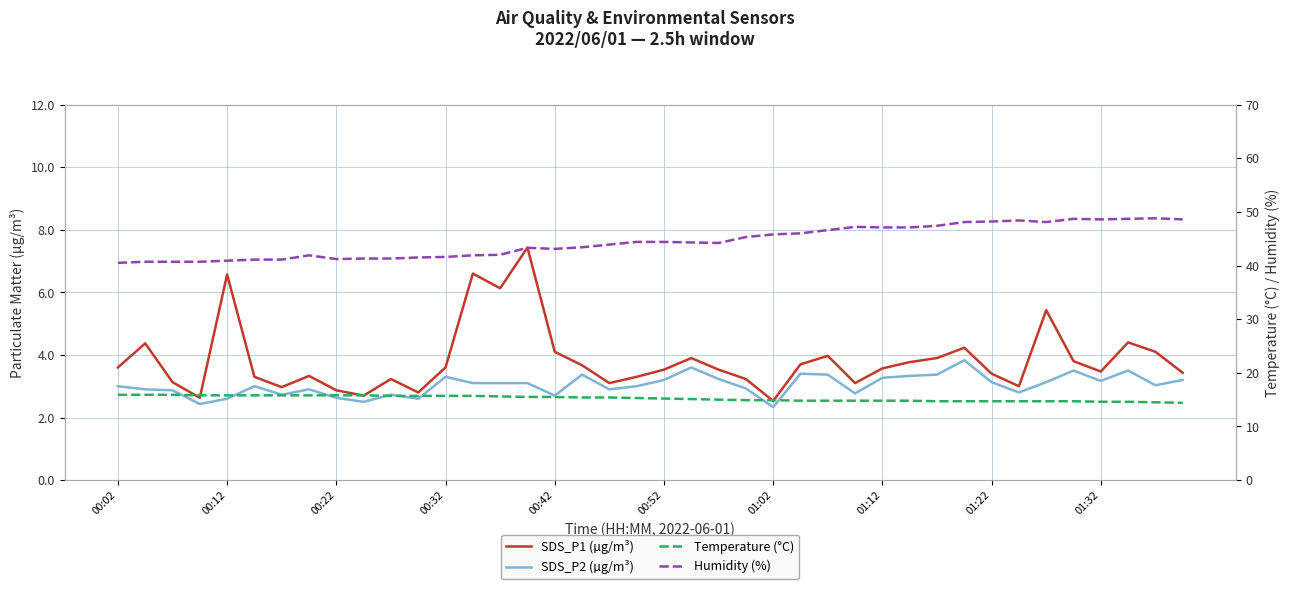

Reading left to right, list all the values displayed in this chart.

SDS_P1 (µg/m³): 3.6	4.4	3.1	2.6	6.6	3.3	3.0	3.3	2.9	2.7	3.2	2.8	3.6	6.6	6.1	7.4	4.1	3.7	3.1	3.3	3.5	3.9	3.5	3.2	2.5	3.7	4.0	3.1	3.6	3.8	3.9	4.2	3.4	3.0	5.4	3.8	3.5	4.4	4.1	3.4
SDS_P2 (µg/m³): 3.0	2.9	2.9	2.4	2.6	3.0	2.7	2.9	2.6	2.5	2.7	2.6	3.3	3.1	3.1	3.1	2.7	3.4	2.9	3.0	3.2	3.6	3.2	2.9	2.3	3.4	3.4	2.8	3.3	3.3	3.4	3.8	3.1	2.8	3.1	3.5	3.2	3.5	3.0	3.2
Temperature (°C): 15.9	15.9	15.9	15.8	15.8	15.8	15.8	15.8	15.8	15.8	15.7	15.7	15.7	15.7	15.6	15.5	15.5	15.4	15.4	15.3	15.2	15.1	15.0	14.9	14.9	14.8	14.8	14.8	14.8	14.8	14.7	14.7	14.7	14.7	14.7	14.7	14.6	14.6	14.5	14.4
Humidity (%): 40.5	40.7	40.7	40.7	40.9	41.1	41.1	41.9	41.2	41.3	41.3	41.5	41.6	41.9	42.0	43.3	43.1	43.4	43.9	44.4	44.4	44.3	44.2	45.3	45.8	46.0	46.6	47.2	47.1	47.1	47.4	48.1	48.2	48.4	48.1	48.7	48.6	48.7	48.8	48.6